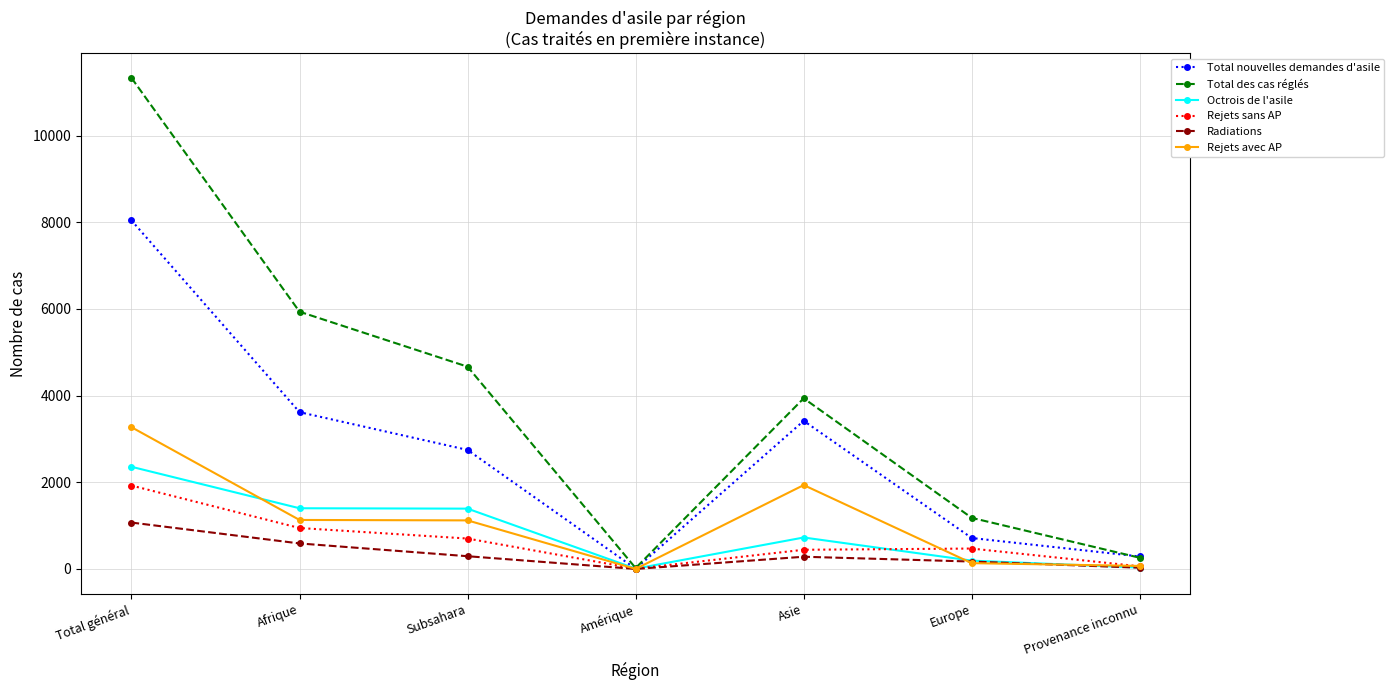

True or false: Rejets avec AP has more than 2 interior local peaks.

False